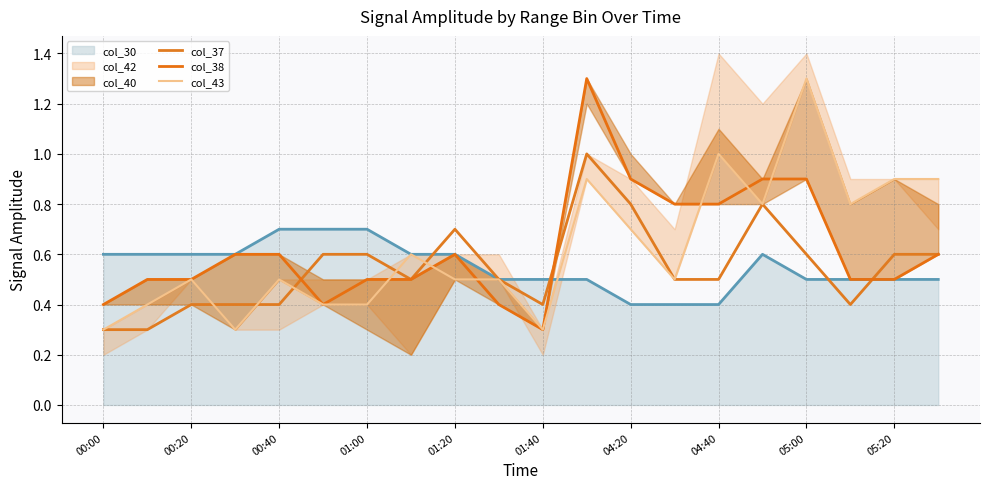

Read the col_37 value at 04:40.

0.5